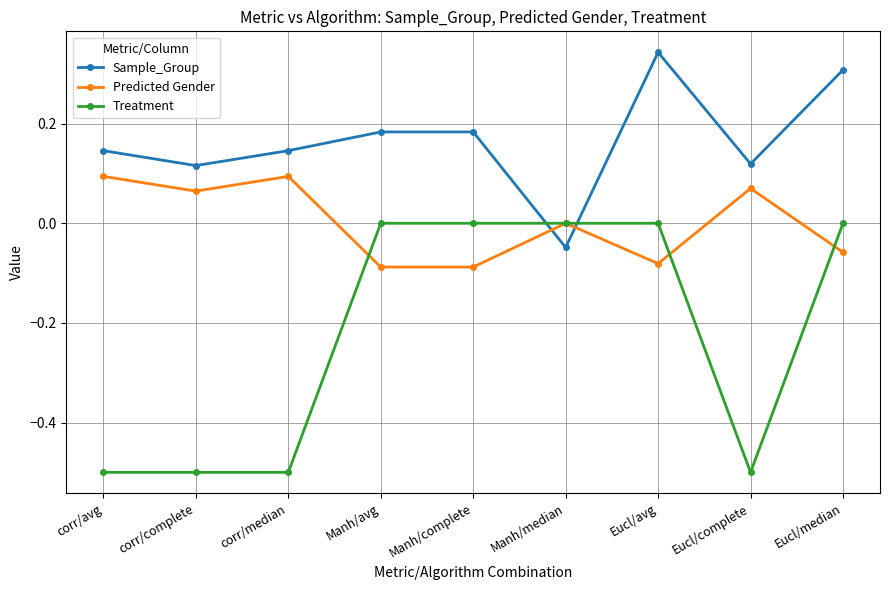

What is the difference between the maximum and second lowest values in the Treatment series?

0.5